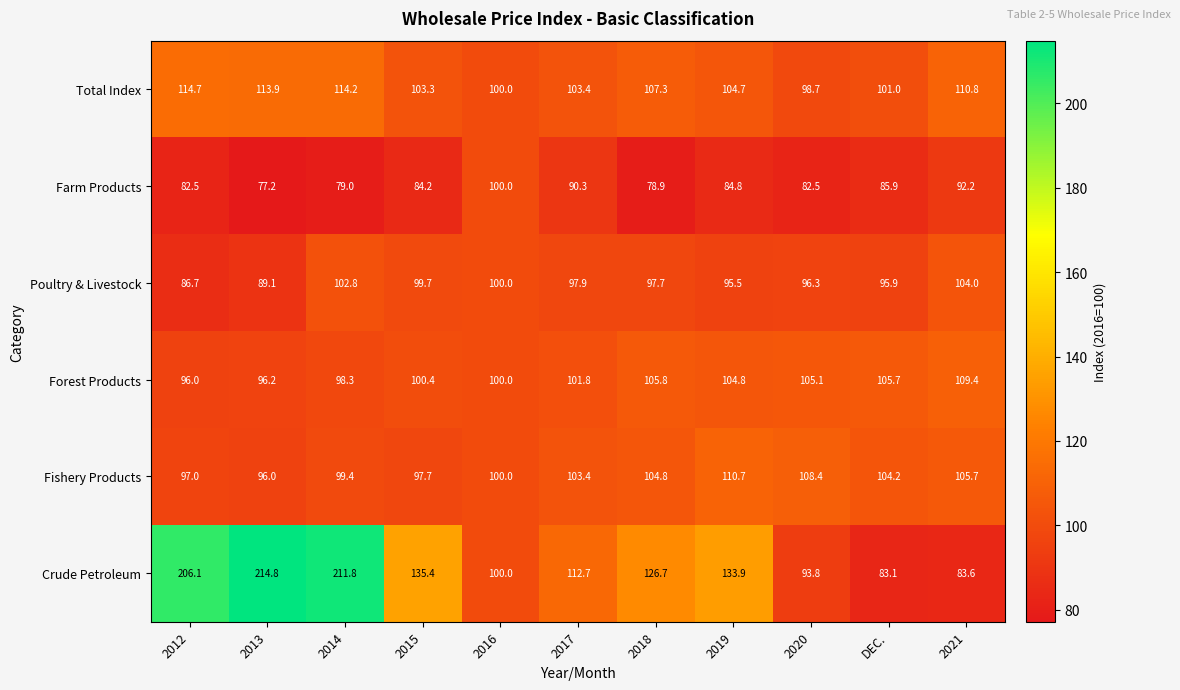

At which category is the sum across all series the highest?

2014